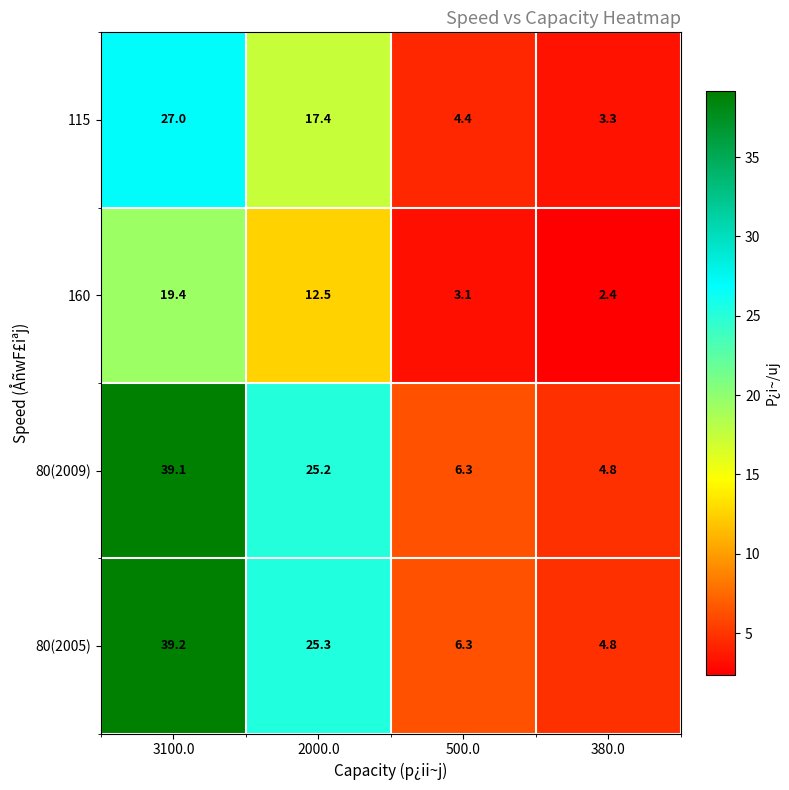

What is the difference between the second highest and second lowest values in the 160 series?

9.4